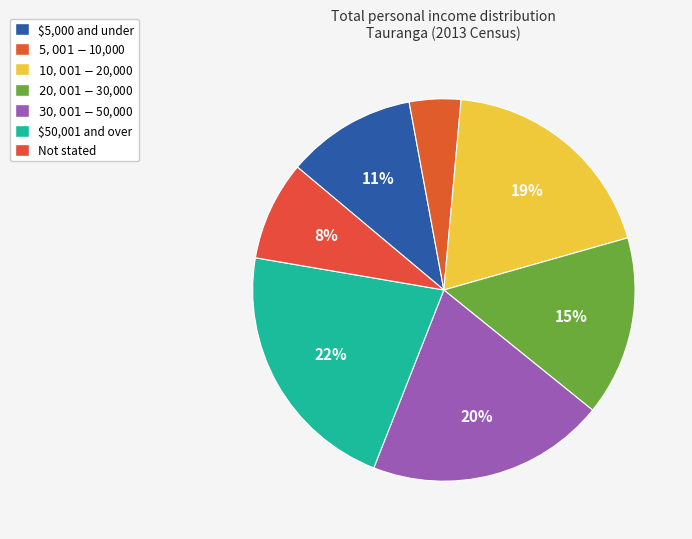

Combined, what portion of the pie is $30,001-$50,000 and $50,001 and over?

41.9%